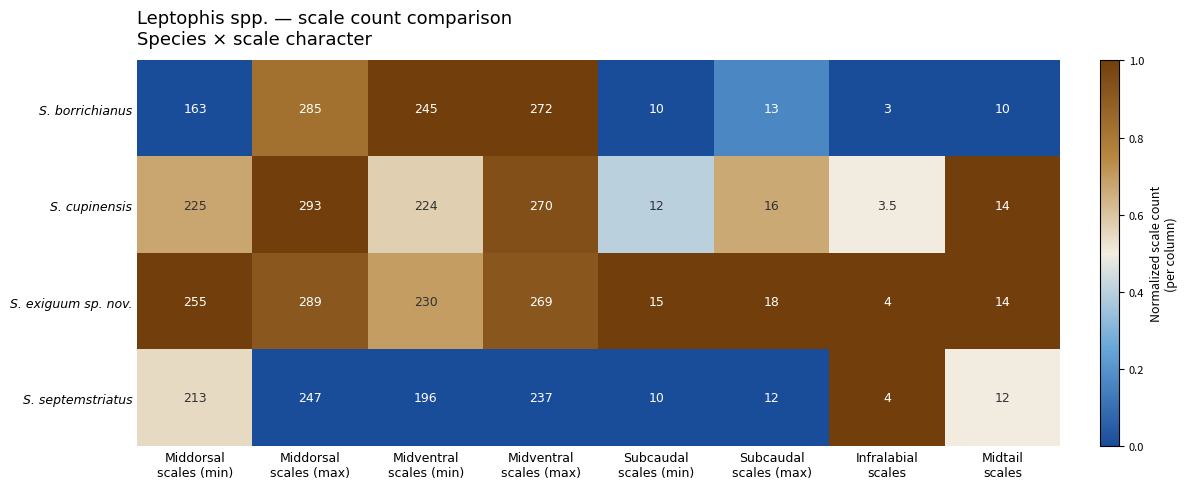

What is the maximum value for S. borrichianus?

285.0